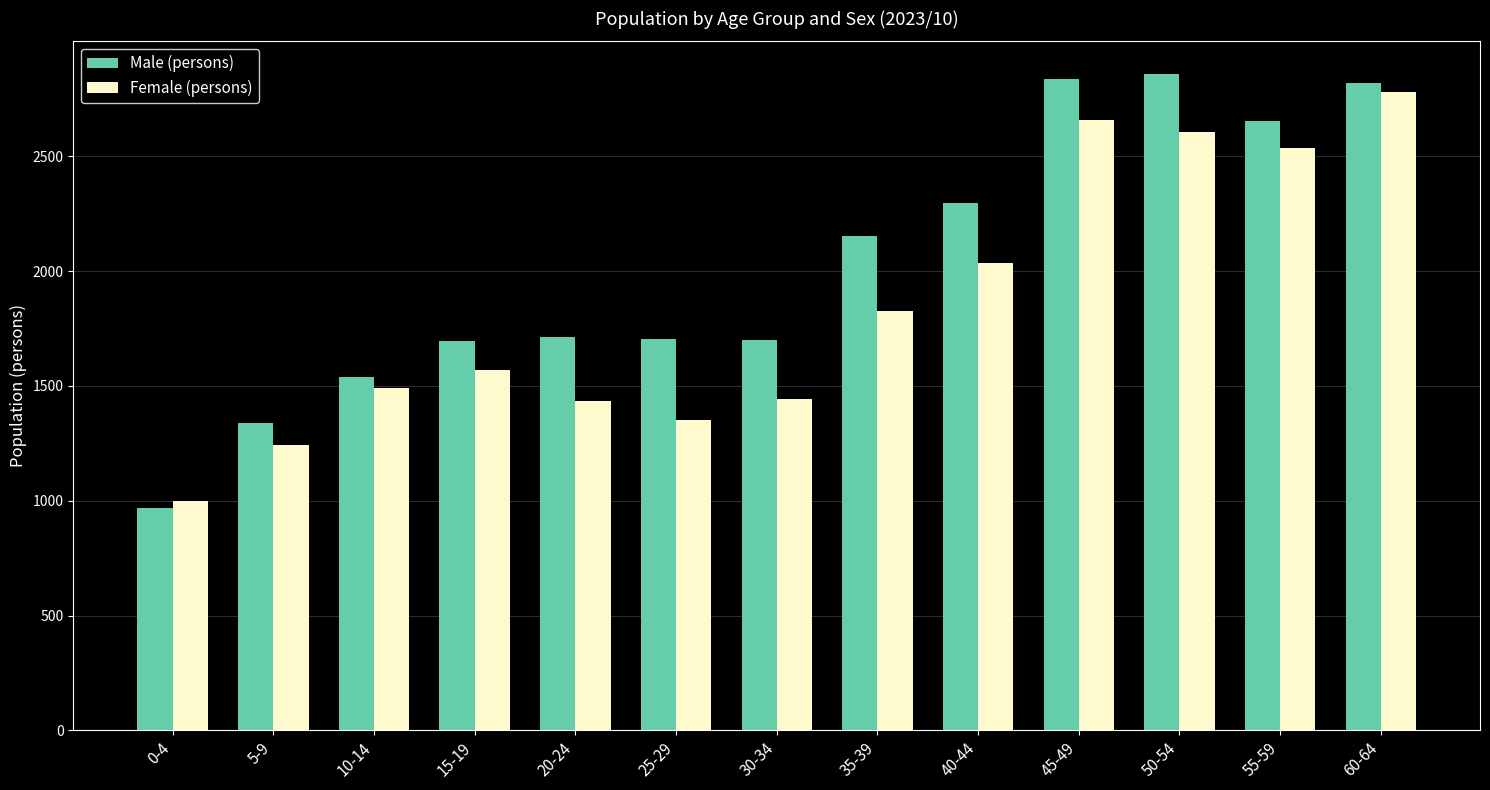

Count the number of data series in this chart.

2